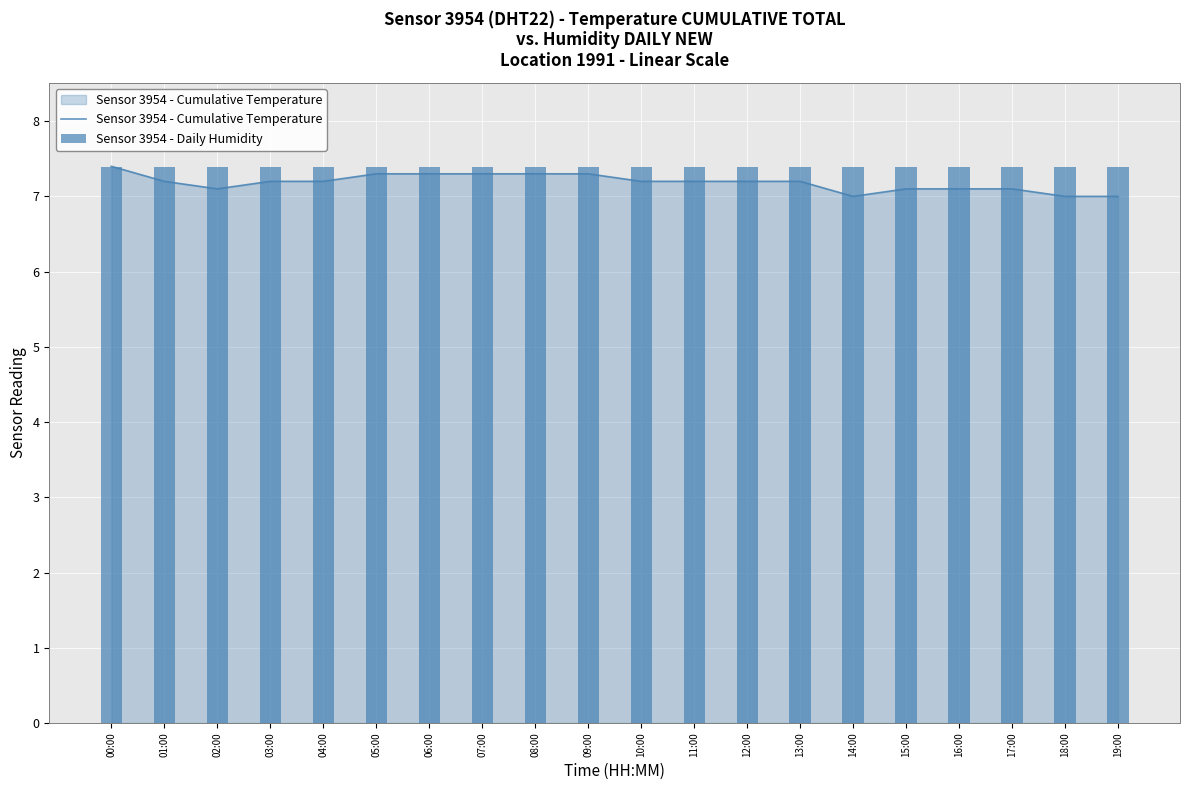

Which series has the largest range (max minus min)?

Sensor 3954 - Cumulative Temperature